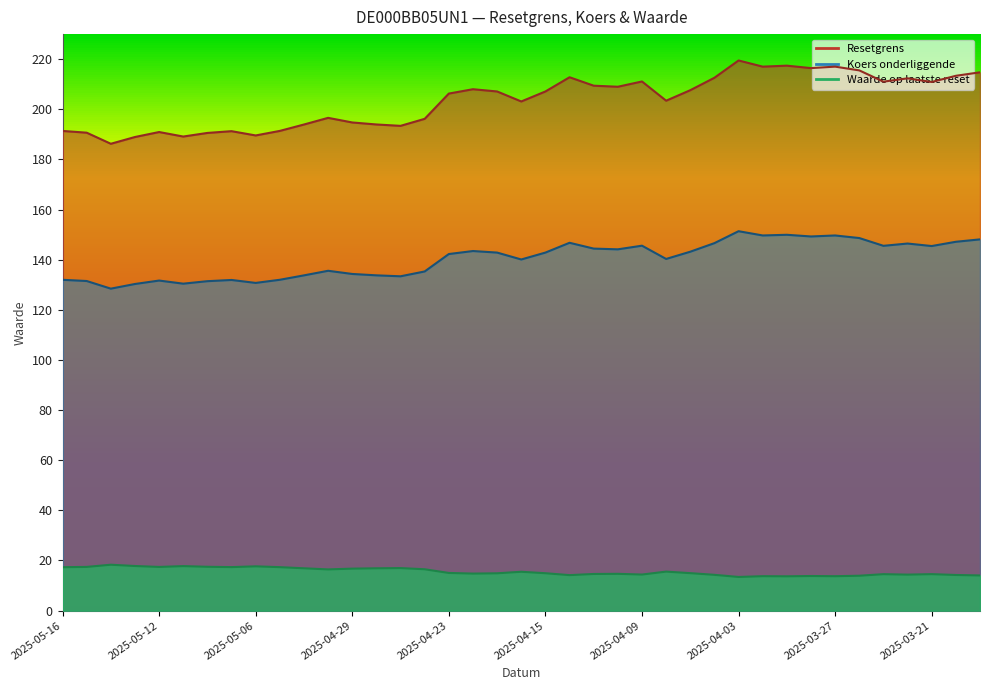

The Koers onderliggende series shows 59.5 at 2025-04-29. True or false?

False